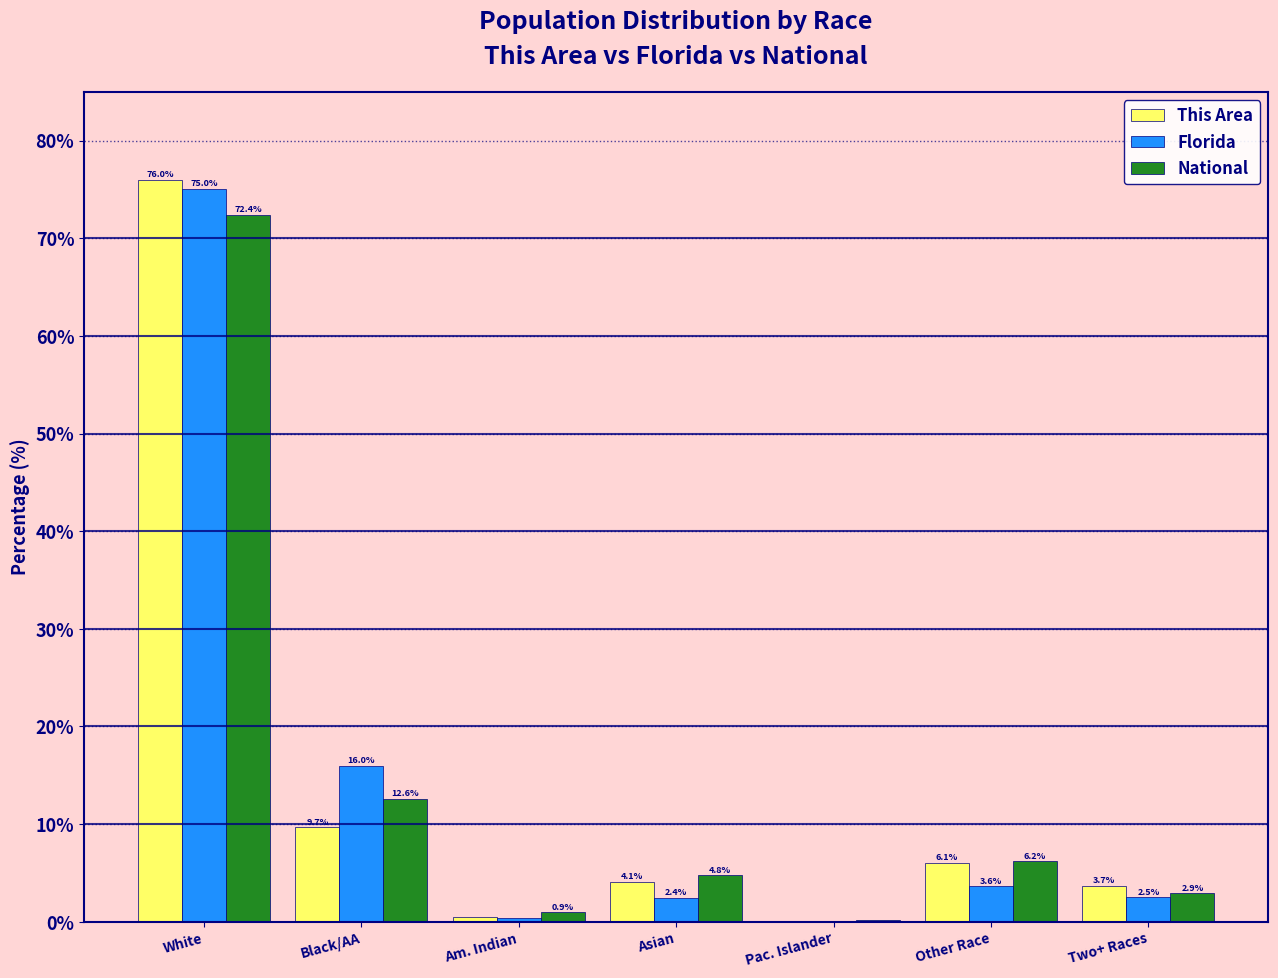

Where is National nearest to the value 36?

Black/AA